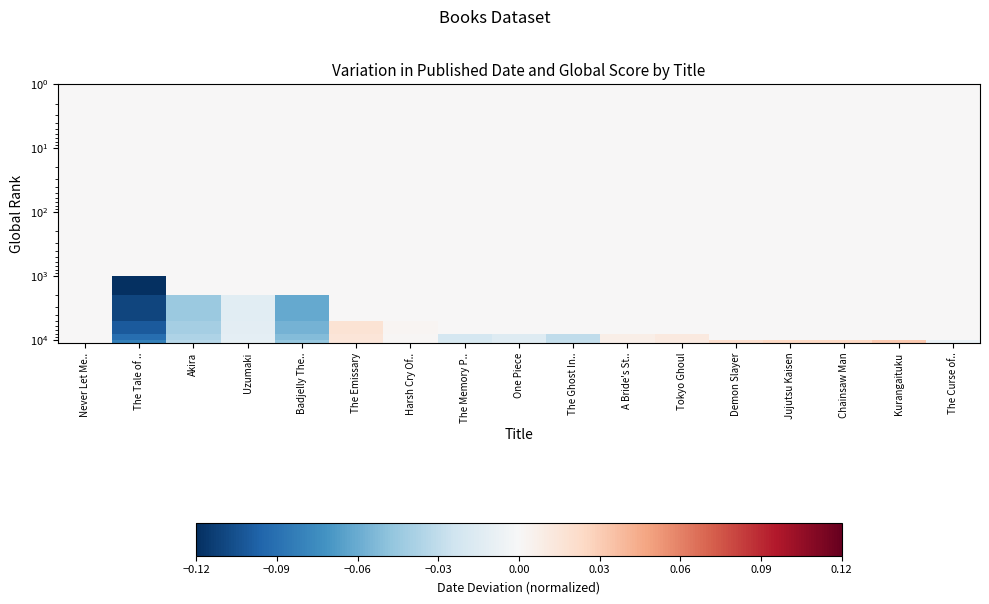

At which category is the sum across all series the highest?

The Emissary